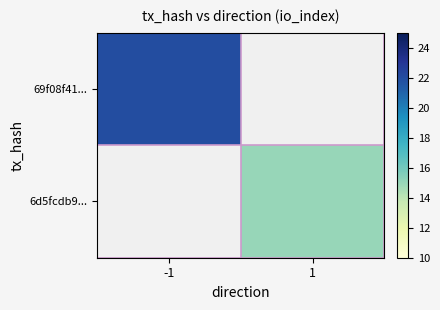

Rank the series at -1 from highest to lowest value.

69f08f41..., 6d5fcdb9...